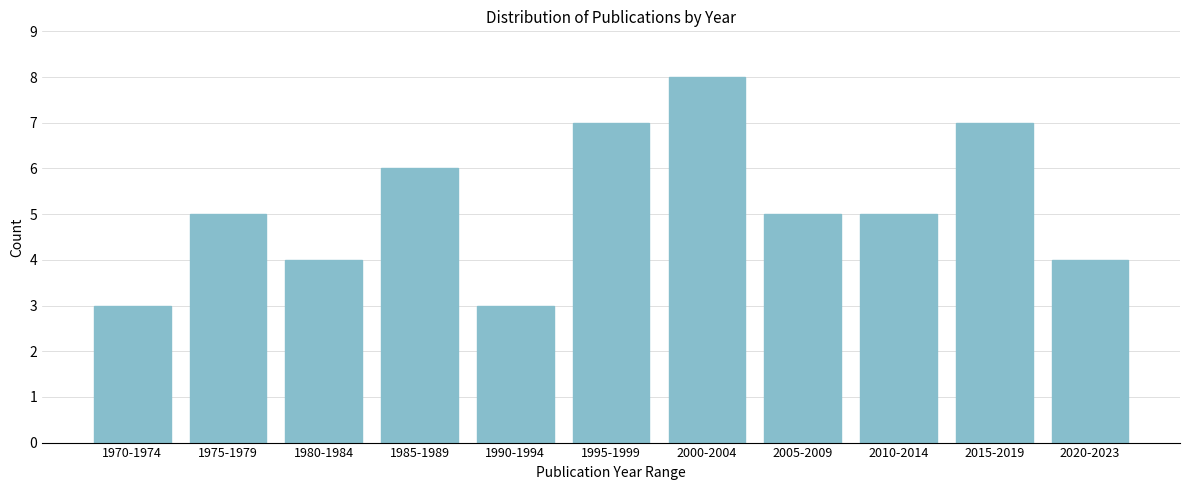

Reading right to left, transcribe all the data shown in this chart.

2020-2023=4	2015-2019=7	2010-2014=5	2005-2009=5	2000-2004=8	1995-1999=7	1990-1994=3	1985-1989=6	1980-1984=4	1975-1979=5	1970-1974=3